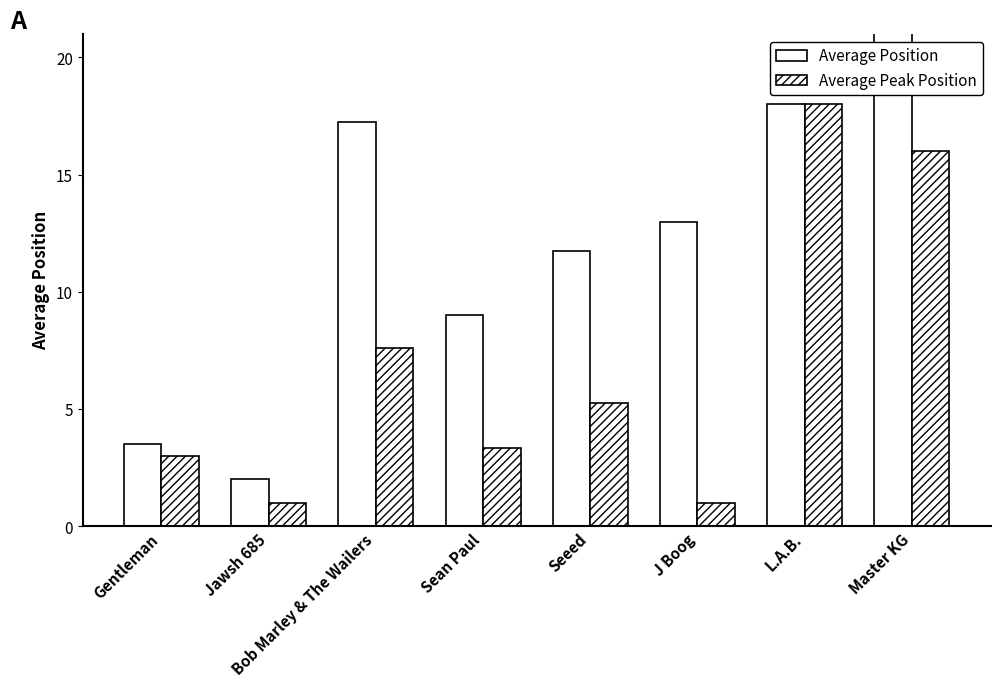

Which series has the largest total across all categories?

Average Position